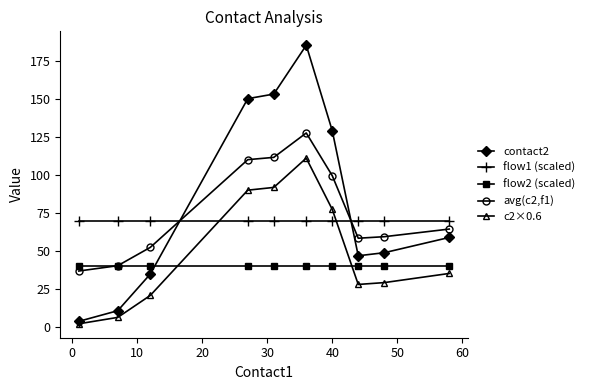

Reading left to right, transcribe all the data shown in this chart.

contact2: 4.0	11.0	35.0	150.0	153.0	185.0	129.0	47.0	49.0	59.0
flow1 (scaled): 70.0	70.0	70.0	70.0	70.0	70.0	70.0	70.0	70.0	70.0
flow2 (scaled): 40.0	40.0	40.0	40.0	40.0	40.0	40.0	40.0	40.0	40.0
avg(c2,f1): 37.0	40.5	52.5	110.0	111.5	127.5	99.5	58.5	59.5	64.5
c2×0.6: 2.4	6.6	21.0	90.0	91.8	111.0	77.4	28.2	29.4	35.4